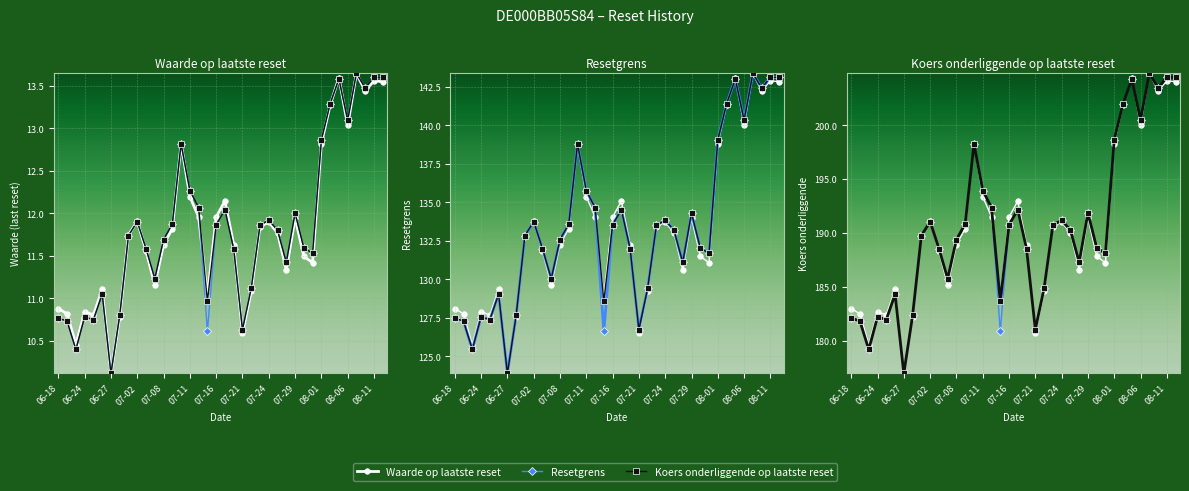

What are all the series names shown in the legend?

Waarde op laatste reset, Resetgrens, Koers onderliggende op laatste reset